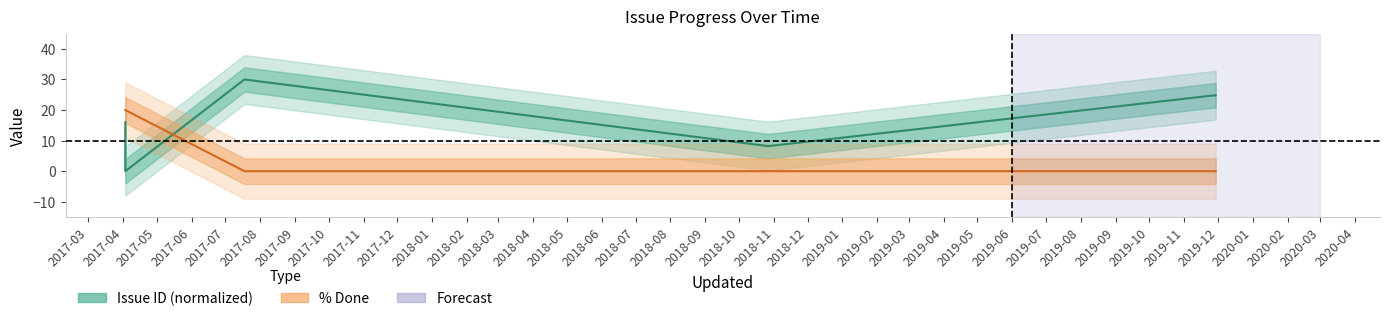

Which category has the highest value in the Issue ID series?

2017-07-18